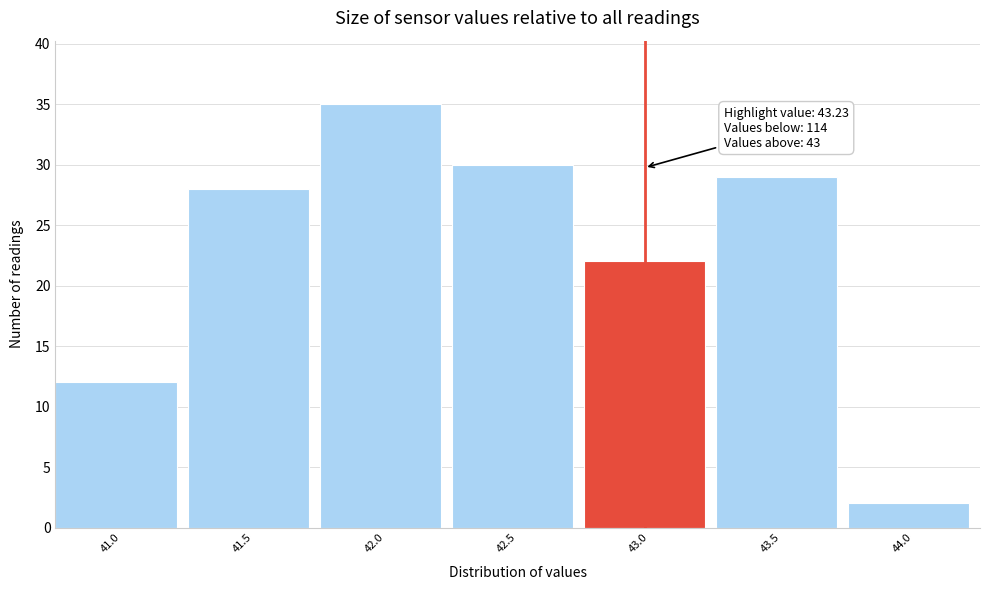

Reading left to right, extract all data points from this chart.

12	28	35	30	22	29	2